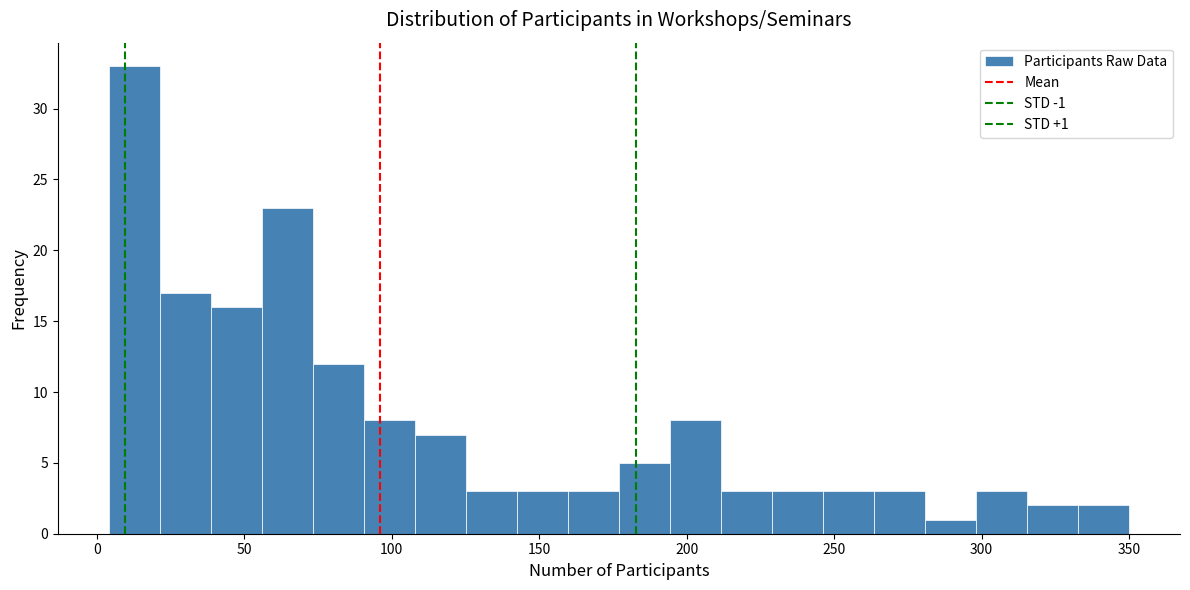

Around what value on the x-axis is the tallest bar? Give the approximate position of its centre, as read against the axis.

15